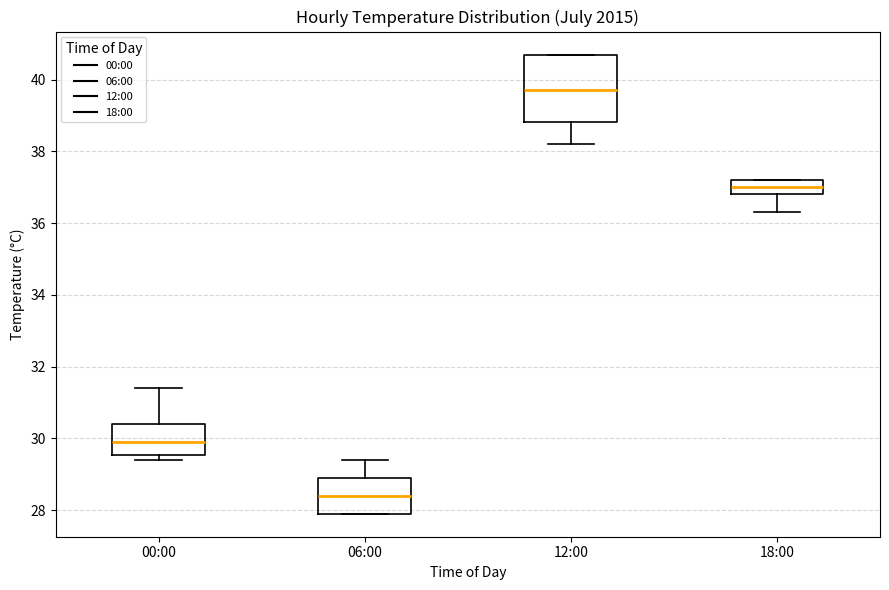

Which box has the lowest median line?

06:00